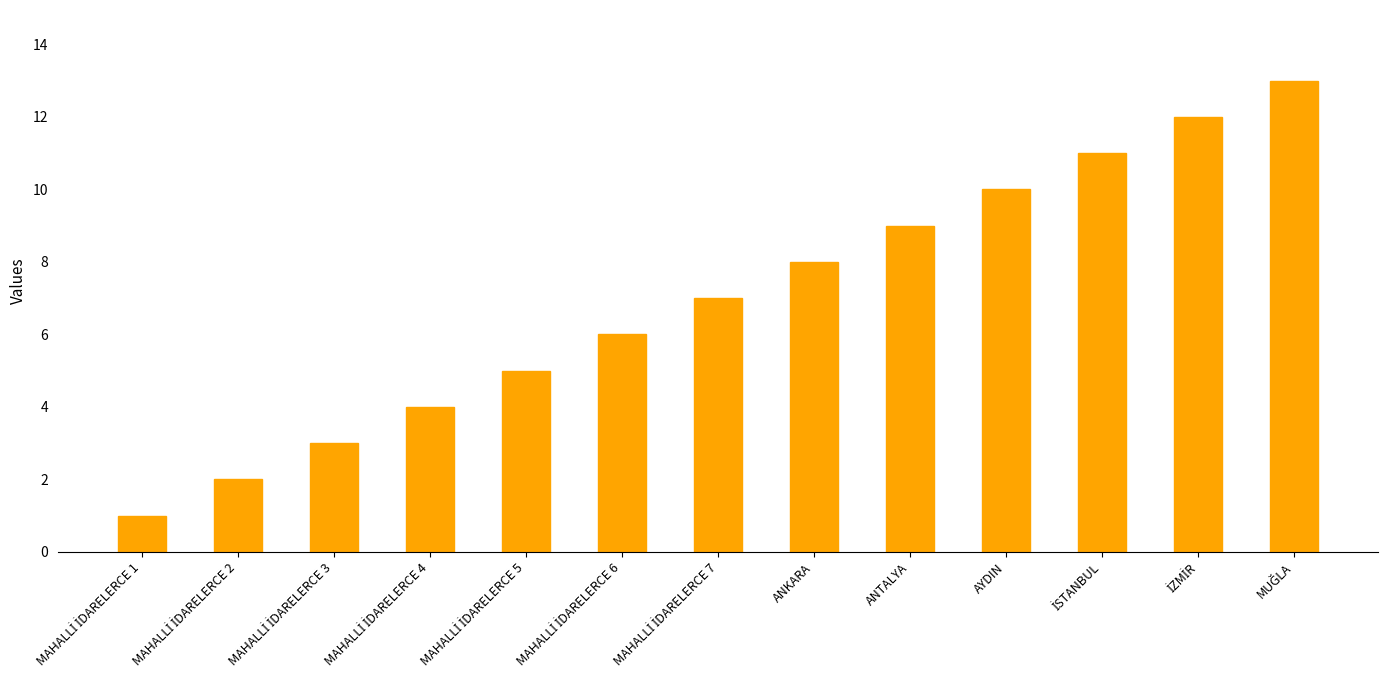

Is it true that the value at AYDIN is 10?

True